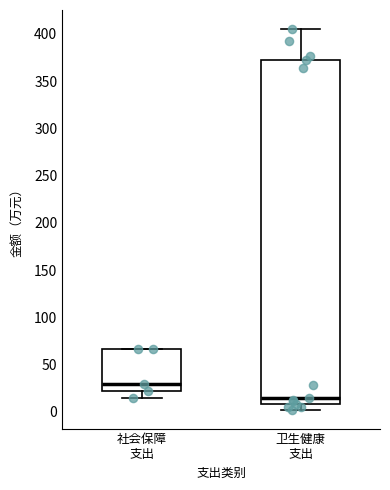

Where is the lower edge of the box for 卫生健康 支出 on the y-axis? The values are not printed on the chart, so give them approximately, as read against the axis.

10